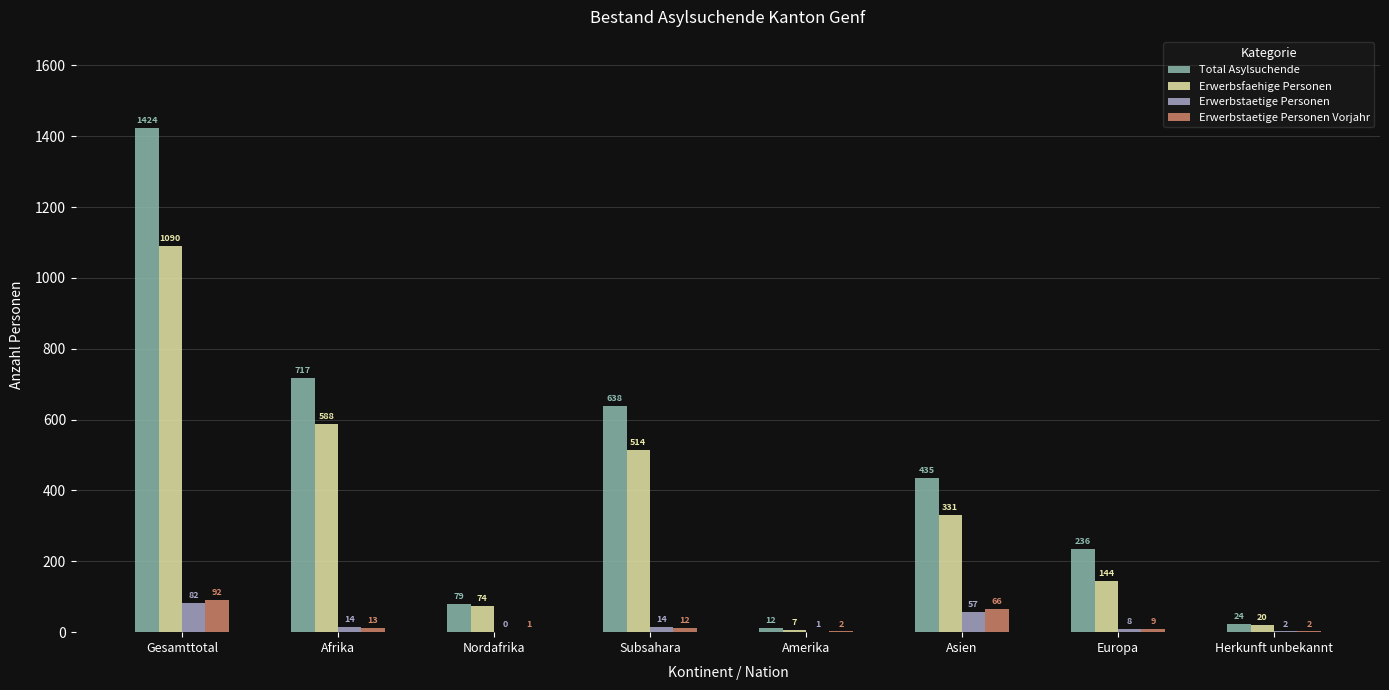

Are the bars horizontal?

No